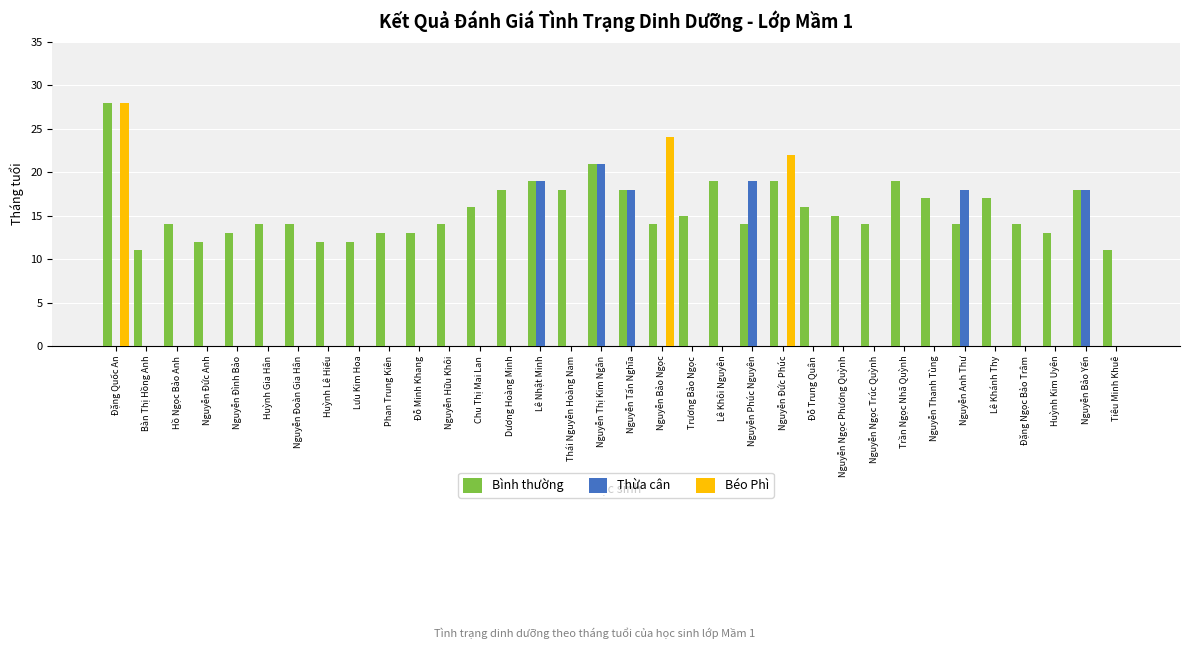

Which category has the highest value in the Bình thường series?

Đặng Quốc An